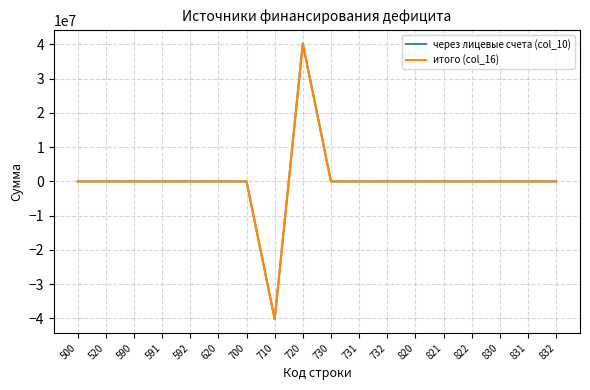

Does the chart have visible grid lines?

Yes